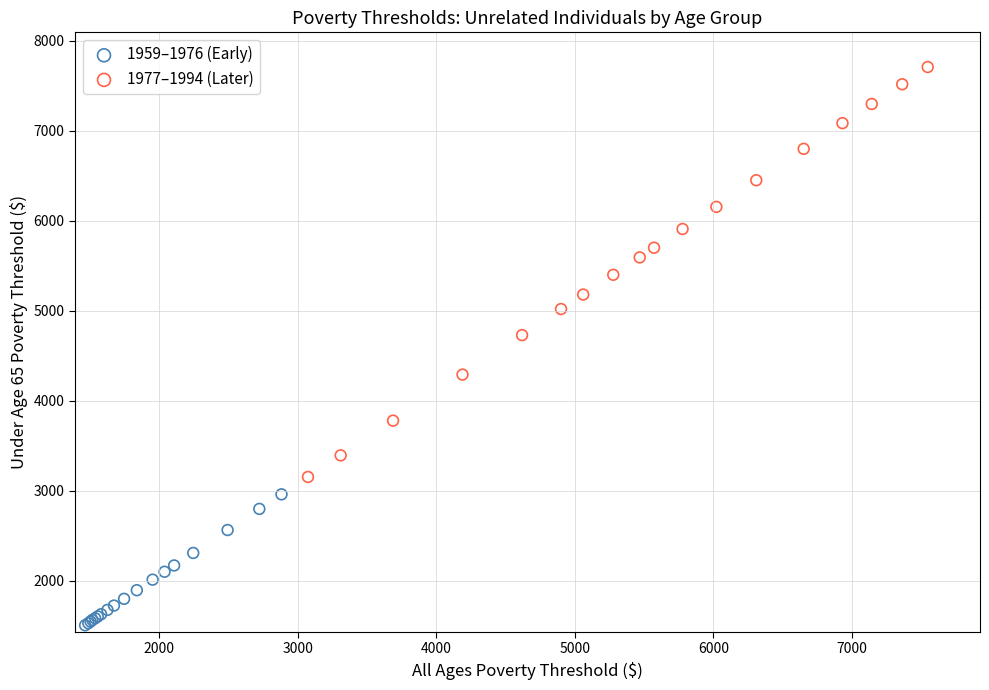

Which series reaches the maximum Y coordinate?

1977–1994 (Later)